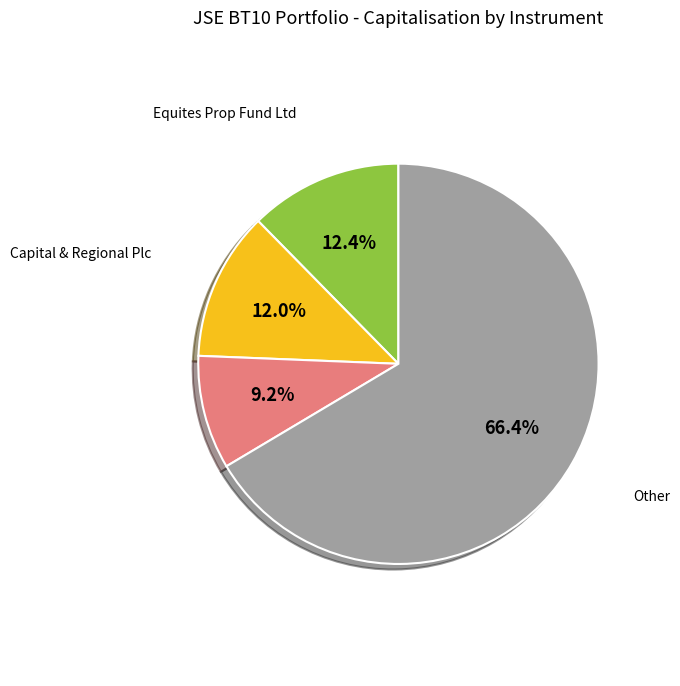

Which slice represents more than half of the pie?

Other